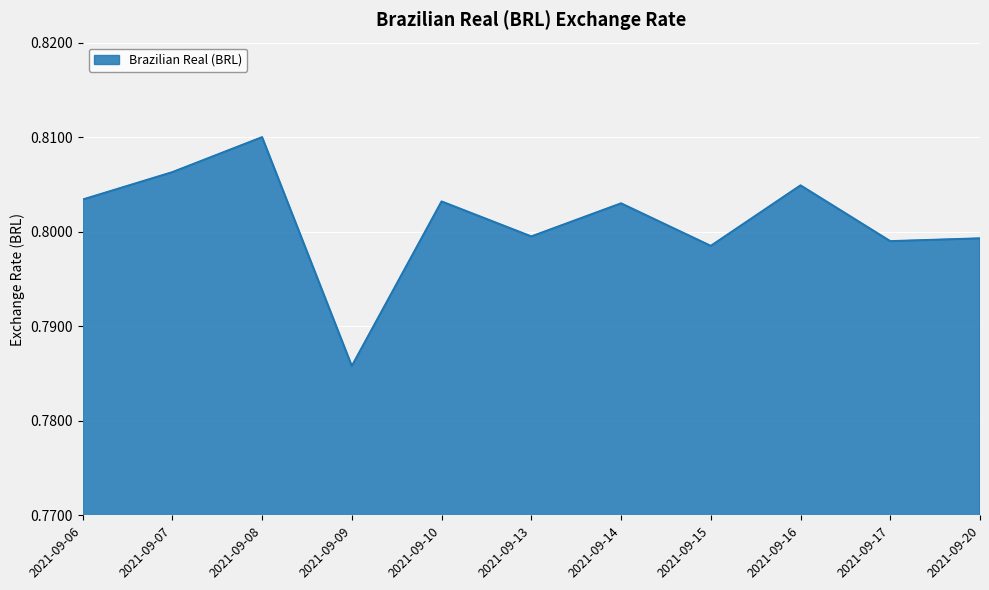

Count the values in the range 0 to 1.

11